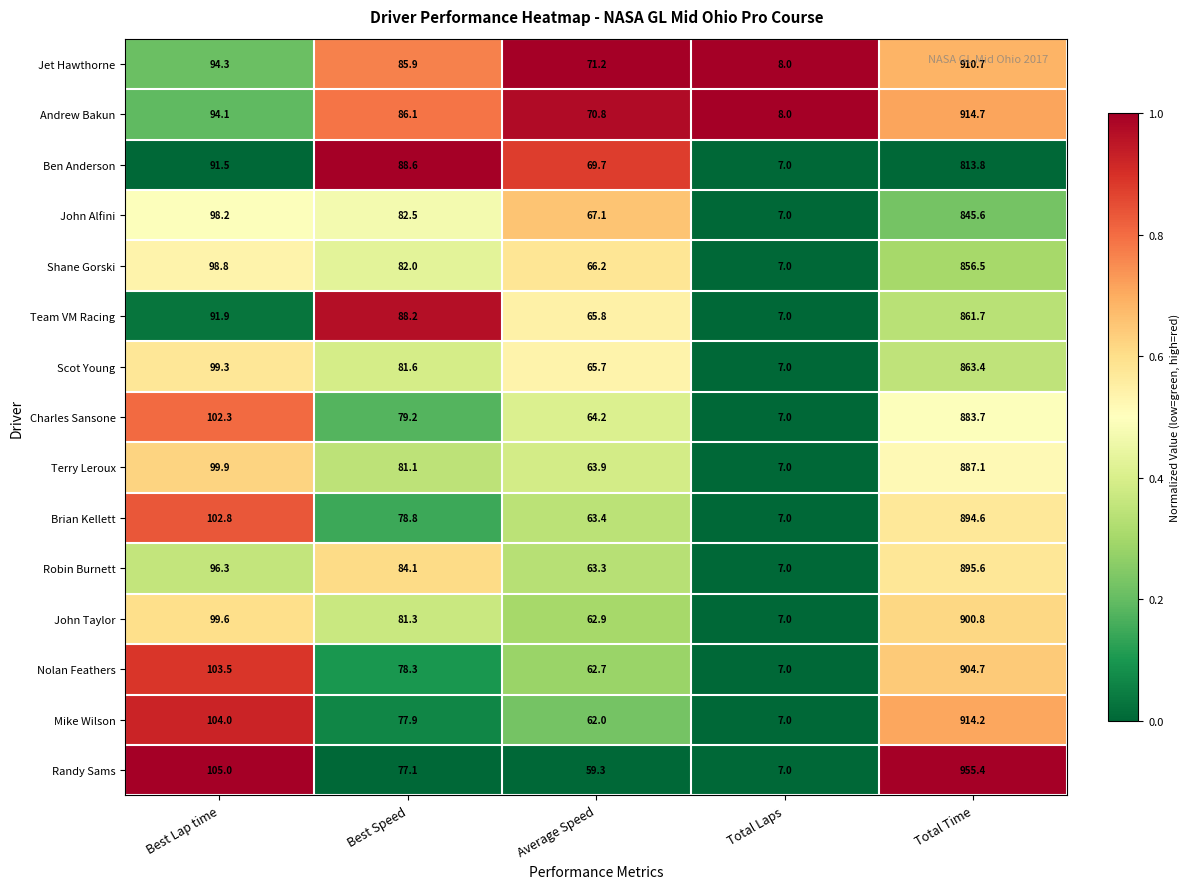

What is the total value across all series at Total Time?

13302.5